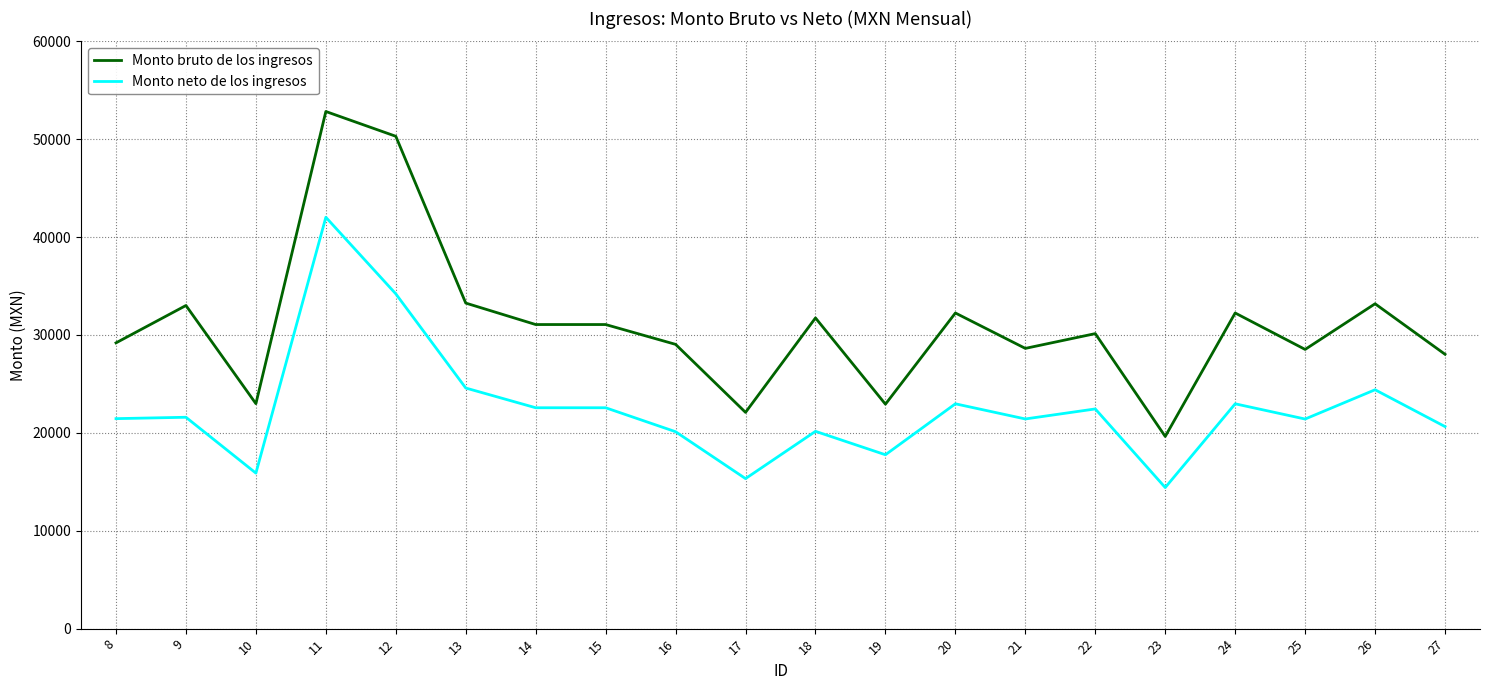

What is the highest value of the Monto neto de los ingresos series?

42028.3